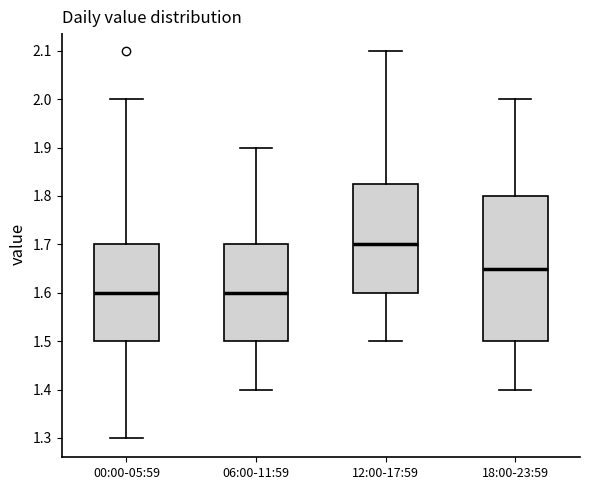

Where does the upper whisker of the box for 06:00-11:59 end on the y-axis? The values are not printed on the chart, so give them approximately, as read against the axis.

1.90